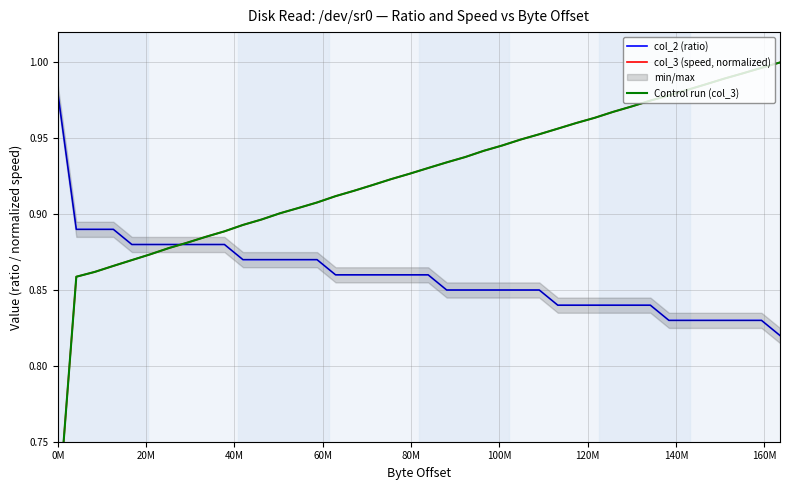

Which category has the lowest value across all series?

0M